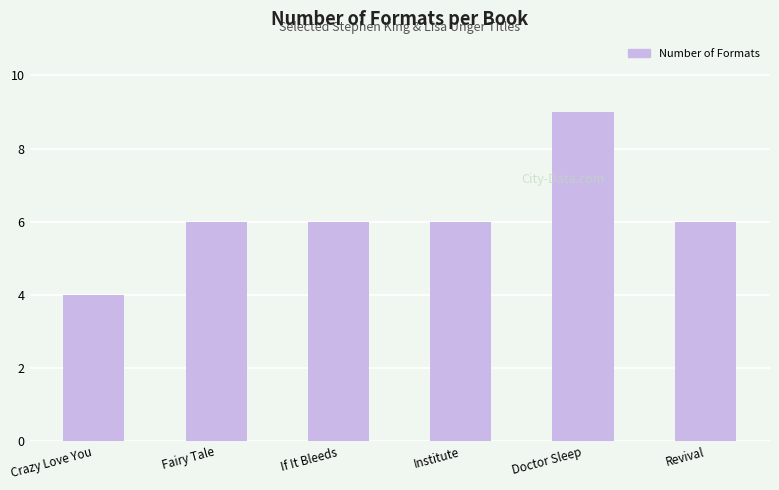

What value does the data have at Crazy Love You?

4